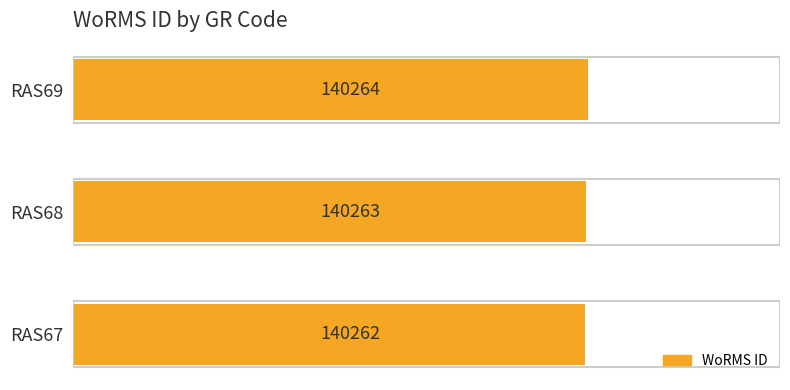

What is the average value?

140263